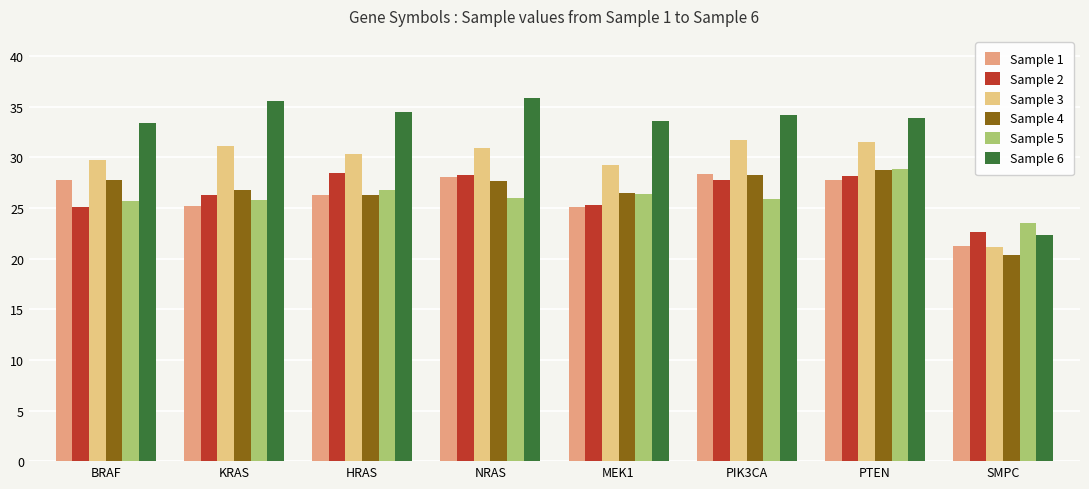

What is the spread (max minus min) of values at KRAS?

10.4